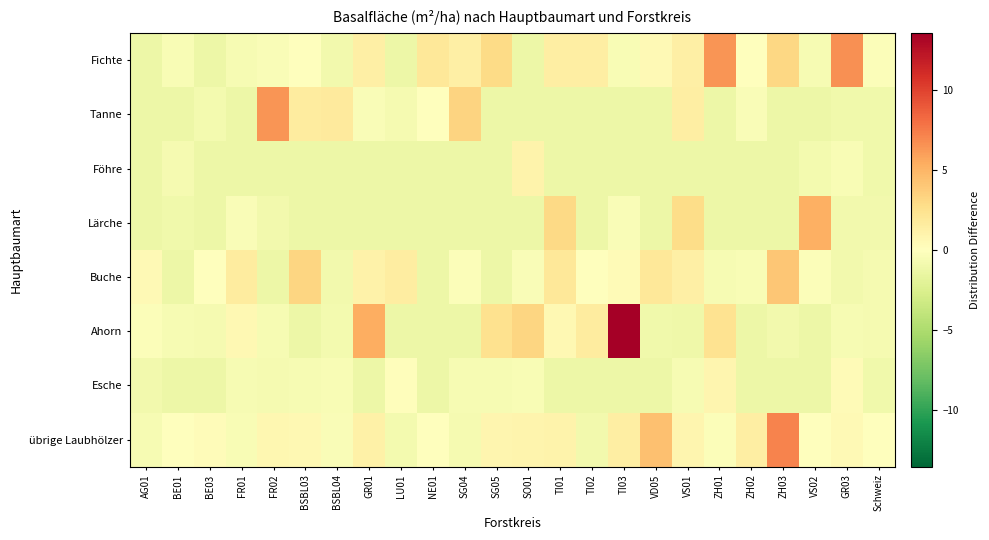

Reading left to right, what are all the values shown in this chart?

Fichte: AG01=-1.2	BE01=-0.5	BE03=-1.2	FR01=-0.6	FR02=-0.3	BSBL03=0.1	BSBL04=-0.9	GR01=1.3	LU01=-1.2	NE01=2.0	SG04=1.3	SG05=2.9	SO01=-1.2	TI01=1.5	TI02=1.4	TI03=-0.5	VD05=0.5	VS01=1.3	ZH01=6.4	ZH02=-0.0	ZH03=3.2	VS02=-0.6	GR03=6.6	Schweiz=-0.2
Tanne: AG01=-1.2	BE01=-1.2	BE03=-0.8	FR01=-1.2	FR02=6.4	BSBL03=1.7	BSBL04=1.8	GR01=-0.4	LU01=-0.7	NE01=0.1	SG04=3.4	SG05=-1.2	SO01=-1.2	TI01=-1.2	TI02=-1.2	TI03=-1.2	VD05=-1.2	VS01=1.4	ZH01=-1.2	ZH02=-0.3	ZH03=-1.2	VS02=-1.2	GR03=-1.0	Schweiz=-1.0
Föhre: AG01=-1.2	BE01=-0.7	BE03=-1.2	FR01=-1.2	FR02=-1.2	BSBL03=-1.2	BSBL04=-1.2	GR01=-1.2	LU01=-1.2	NE01=-1.2	SG04=-1.2	SG05=-1.2	SO01=1.0	TI01=-1.2	TI02=-1.2	TI03=-1.2	VD05=-1.2	VS01=-1.2	ZH01=-1.2	ZH02=-1.2	ZH03=-1.2	VS02=-0.8	GR03=-0.5	Schweiz=-1.0
Lärche: AG01=-1.2	BE01=-1.0	BE03=-1.2	FR01=-0.3	FR02=-0.9	BSBL03=-1.2	BSBL04=-1.2	GR01=-1.2	LU01=-1.2	NE01=-1.2	SG04=-1.2	SG05=-1.2	SO01=-1.2	TI01=3.0	TI02=-1.2	TI03=-0.3	VD05=-1.2	VS01=2.8	ZH01=-1.2	ZH02=-1.2	ZH03=-1.2	VS02=5.3	GR03=-0.9	Schweiz=-0.9
Buche: AG01=0.5	BE01=-1.2	BE03=-0.0	FR01=1.7	FR02=-1.2	BSBL03=3.3	BSBL04=-0.9	GR01=1.1	LU01=1.6	NE01=-1.2	SG04=-0.2	SG05=-1.2	SO01=-0.4	TI01=2.0	TI02=0.1	TI03=0.4	VD05=2.0	VS01=1.3	ZH01=-0.6	ZH02=-0.5	ZH03=4.1	VS02=-0.2	GR03=-0.9	Schweiz=-0.7
Ahorn: AG01=-0.2	BE01=-0.6	BE03=-0.7	FR01=0.6	FR02=-0.6	BSBL03=-1.2	BSBL04=-0.8	GR01=5.4	LU01=-1.2	NE01=-1.2	SG04=-1.2	SG05=2.5	SO01=3.3	TI01=0.6	TI02=1.7	TI03=13.6	VD05=-1.0	VS01=-1.1	ZH01=2.4	ZH02=-1.2	ZH03=-0.9	VS02=-1.2	GR03=-0.6	Schweiz=-0.7
Esche: AG01=-0.9	BE01=-1.2	BE03=-1.2	FR01=-0.6	FR02=-0.7	BSBL03=-0.6	BSBL04=-0.5	GR01=-1.2	LU01=0.2	NE01=-1.2	SG04=-0.6	SG05=-0.6	SO01=-0.5	TI01=-1.2	TI02=-1.2	TI03=-1.2	VD05=-1.2	VS01=-0.6	ZH01=0.8	ZH02=-1.2	ZH03=-1.2	VS02=-1.2	GR03=0.4	Schweiz=-1.0
übrige Laubhölzer: AG01=-0.6	BE01=-0.0	BE03=0.3	FR01=-0.5	FR02=0.7	BSBL03=0.6	BSBL04=-0.4	GR01=1.2	LU01=-0.8	NE01=-0.0	SG04=-0.7	SG05=0.8	SO01=0.9	TI01=1.0	TI02=-0.9	TI03=1.4	VD05=4.4	VS01=0.8	ZH01=-0.2	ZH02=1.4	ZH03=7.2	VS02=-0.0	GR03=0.5	Schweiz=-0.0